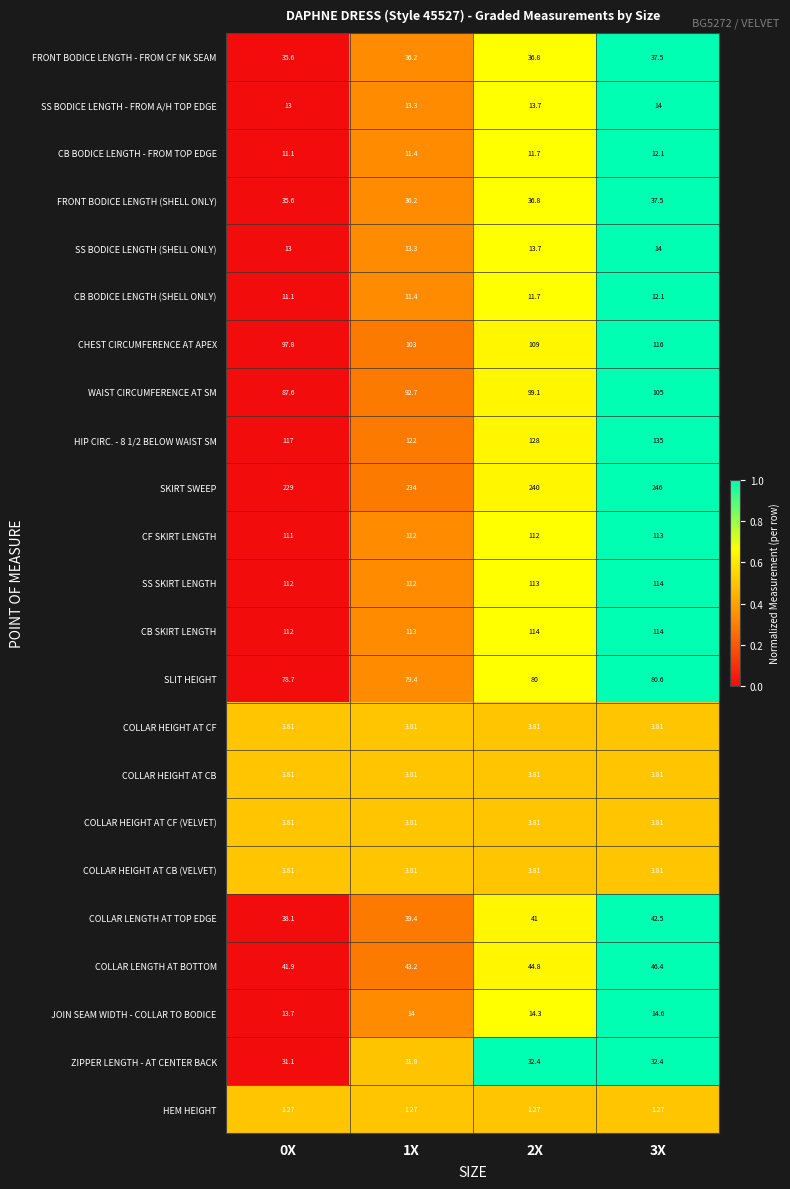

Which series has the largest total across all categories?

SKIRT SWEEP